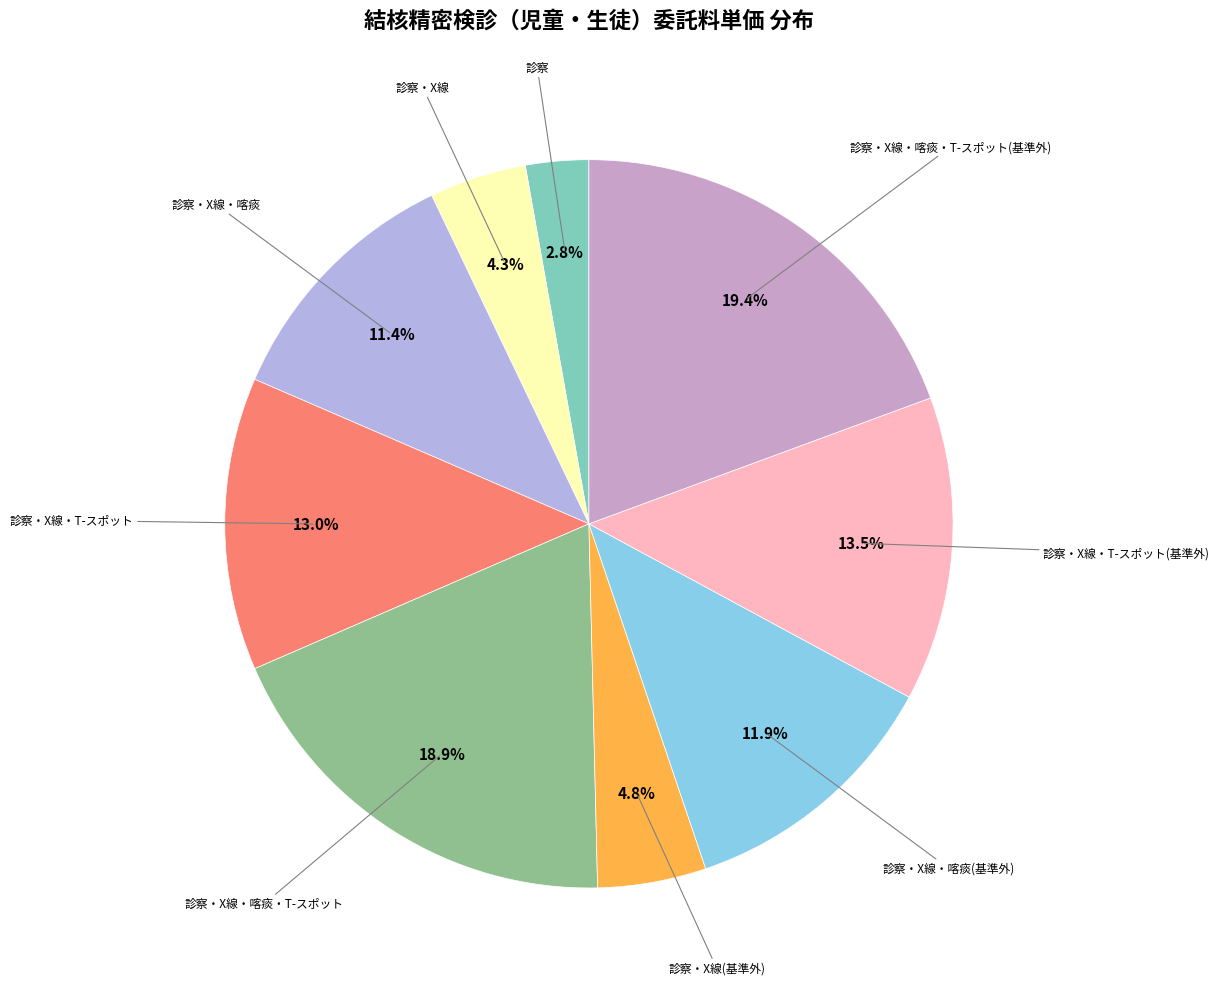

Is there a majority slice in this chart?

No